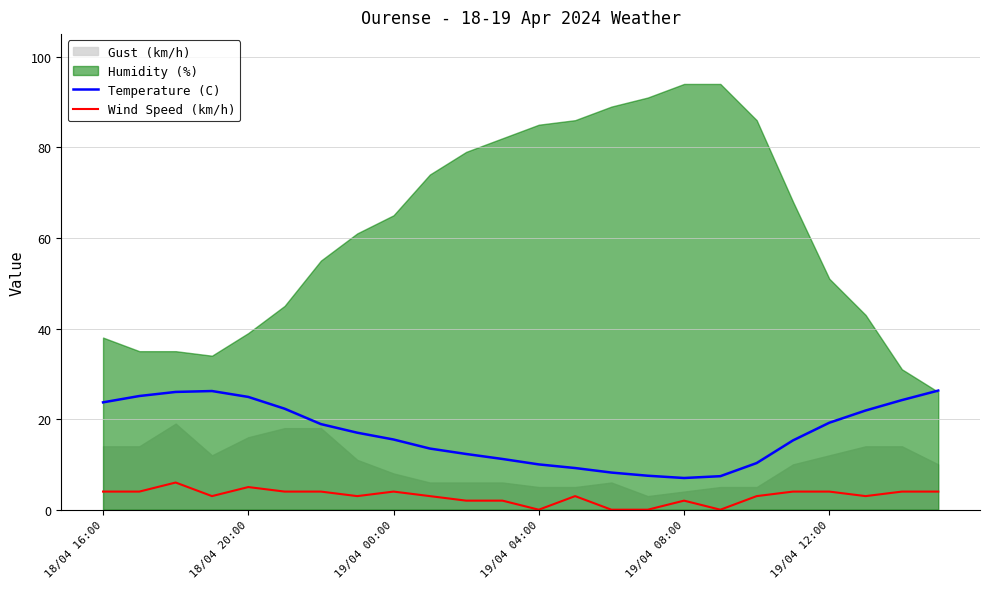

True or false: Temperature (C) and Wind Speed (km/h) intersect in this chart.

False